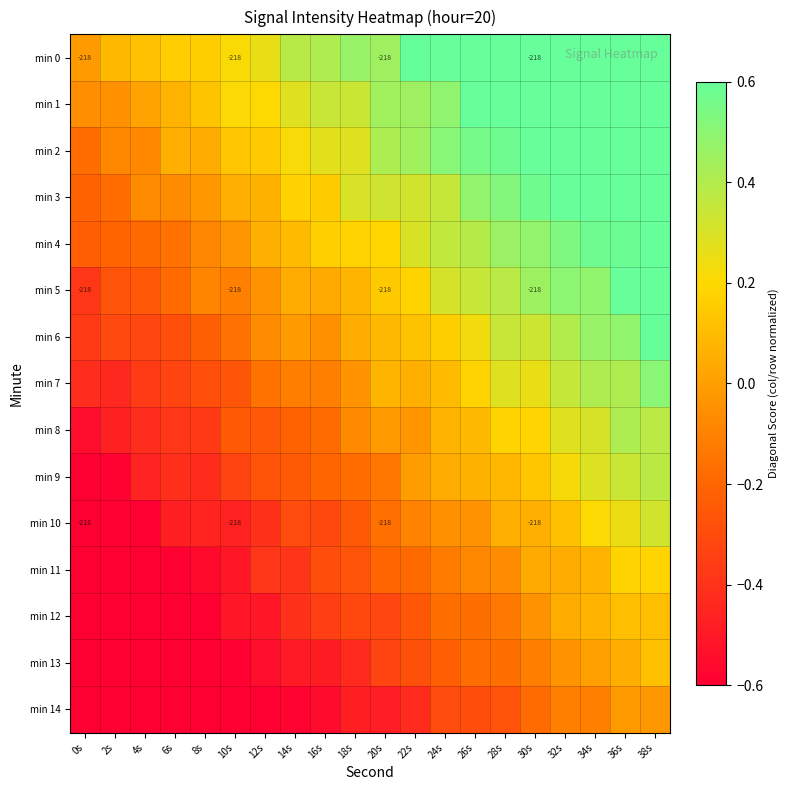

What is the sum of all min 5 values?

2.9